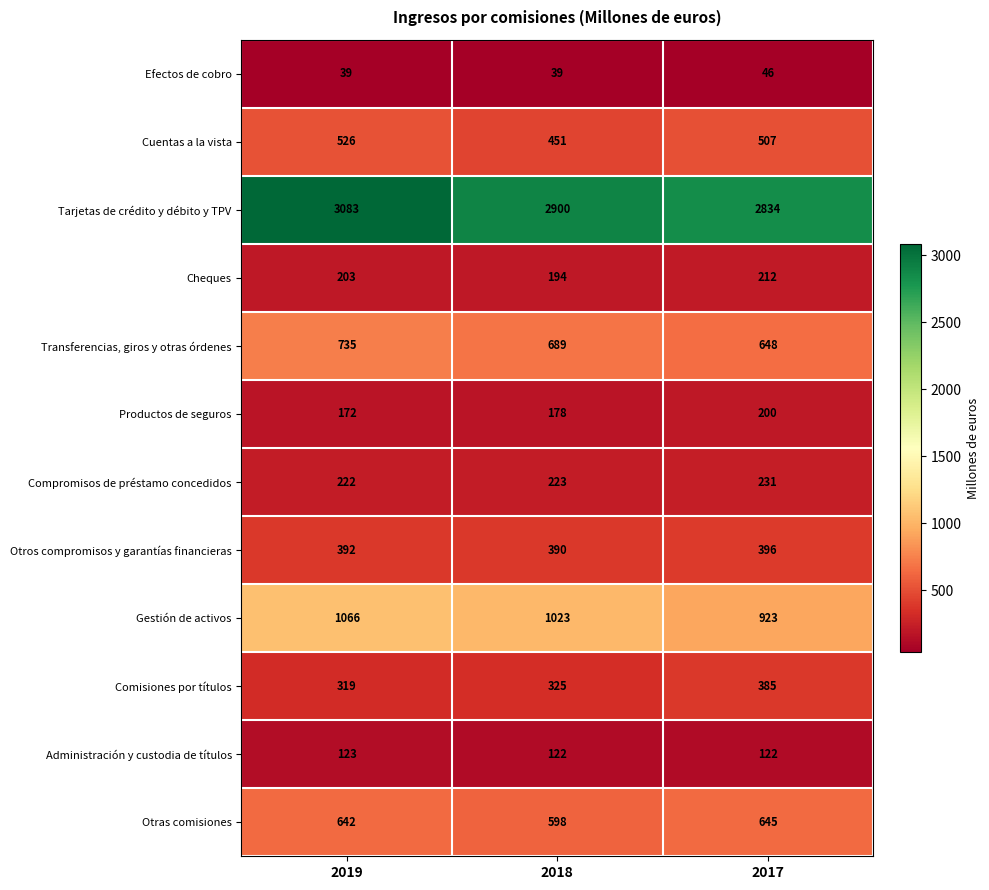

At which category is the sum across all series the highest?

2019